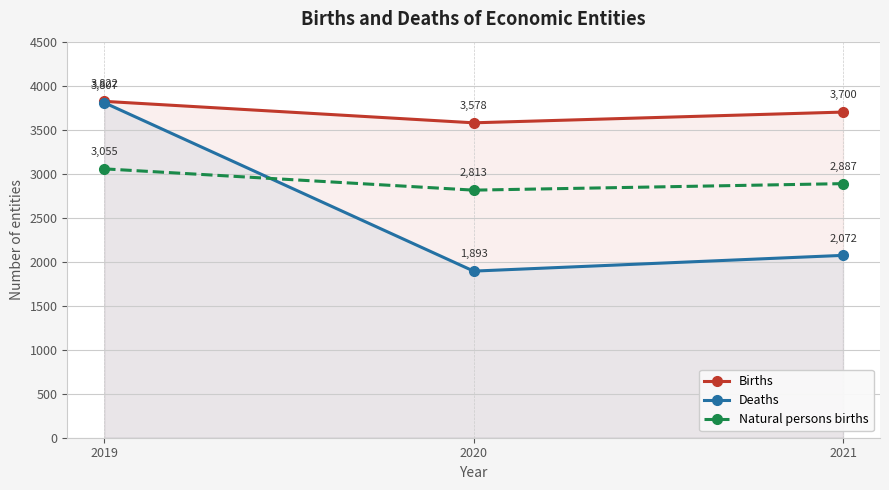

How many lines are shown in the chart?

3